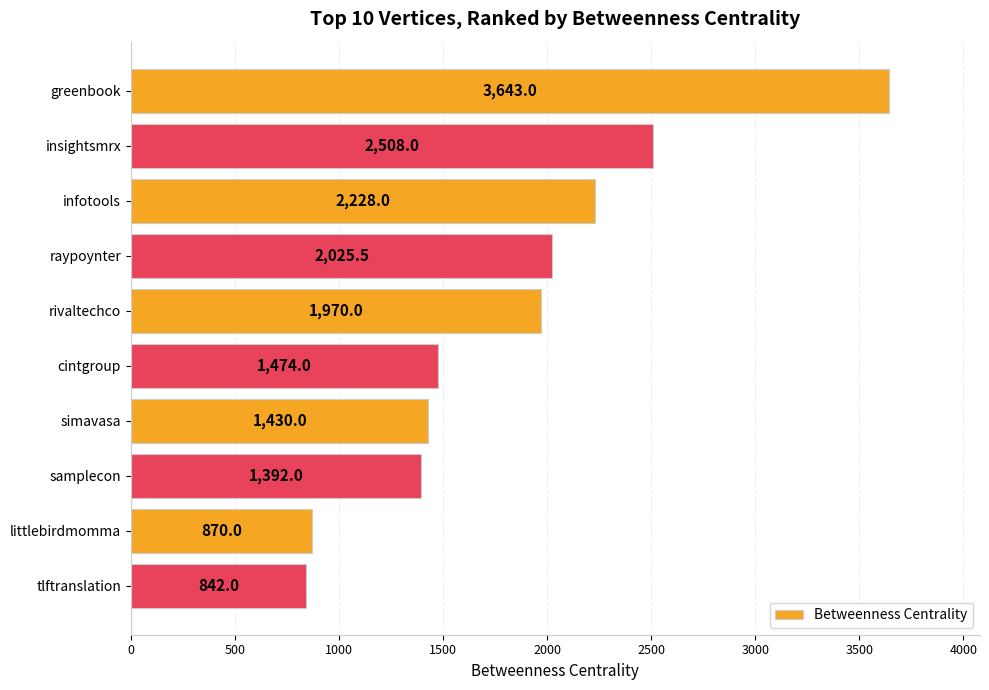

Reading top to bottom, list all the values displayed in this chart.

greenbook=3643.0	insightsmrx=2508.0	infotools=2228.0	raypoynter=2025.5	rivaltechco=1970.0	cintgroup=1474.0	simavasa=1430.0	samplecon=1392.0	littlebirdmomma=870.0	tlftranslation=842.0